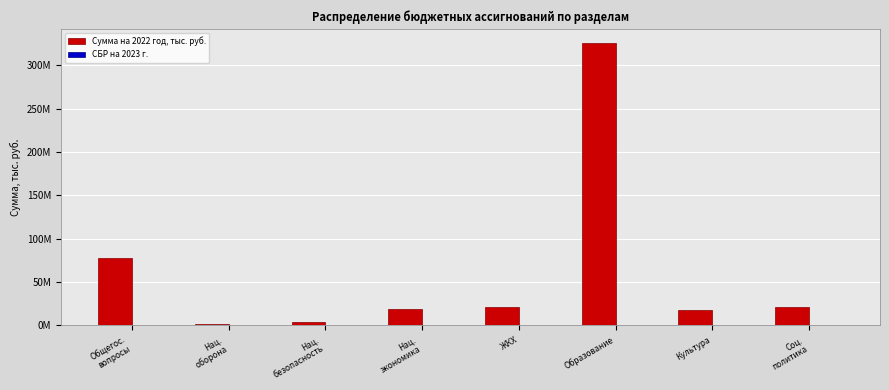

Are the bars horizontal?

No